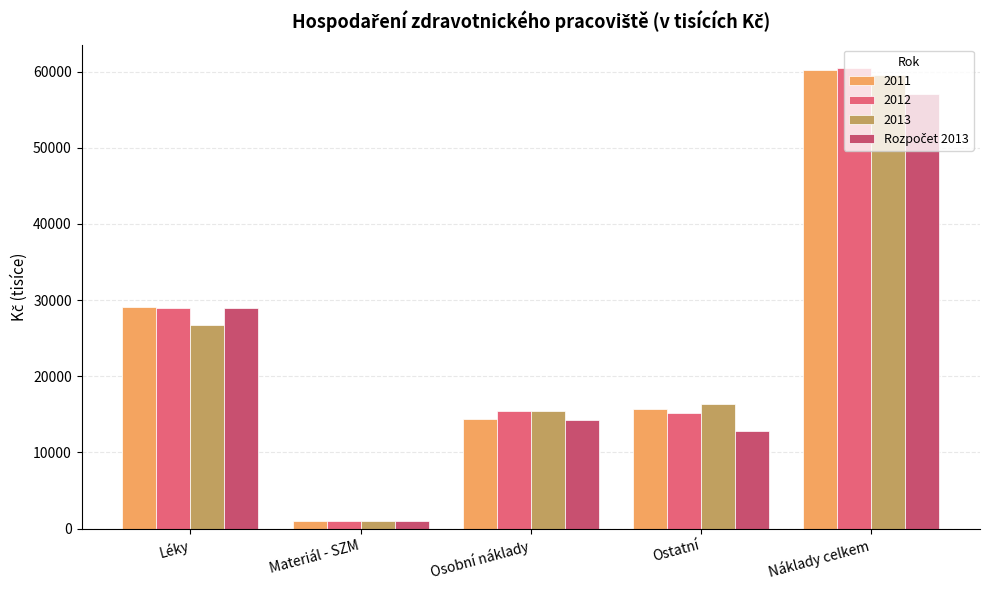

What is the label of the 1st bar from the right?

Náklady celkem